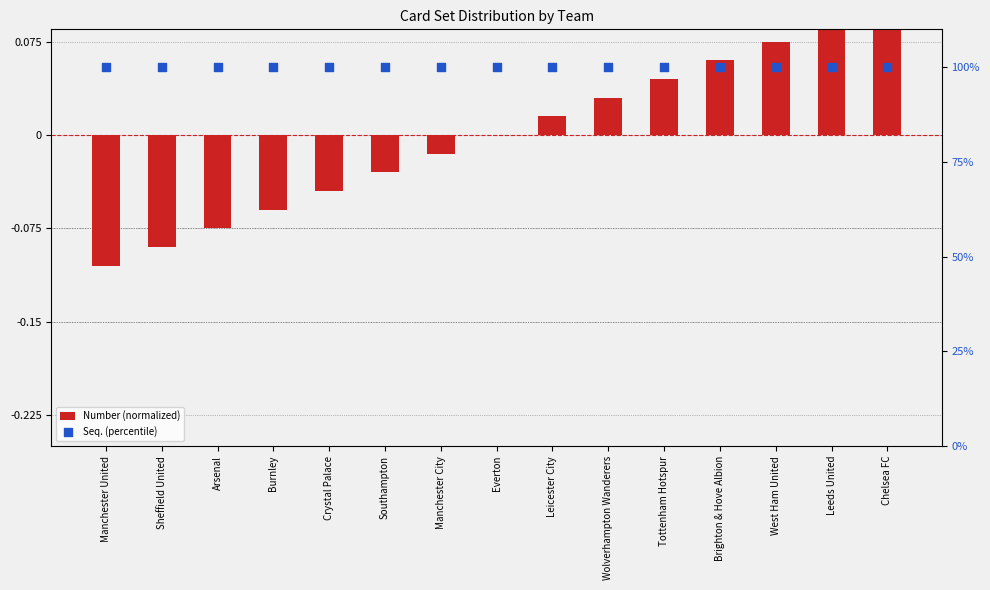

Which series reaches the maximum Y coordinate?

Seq. (percentile)